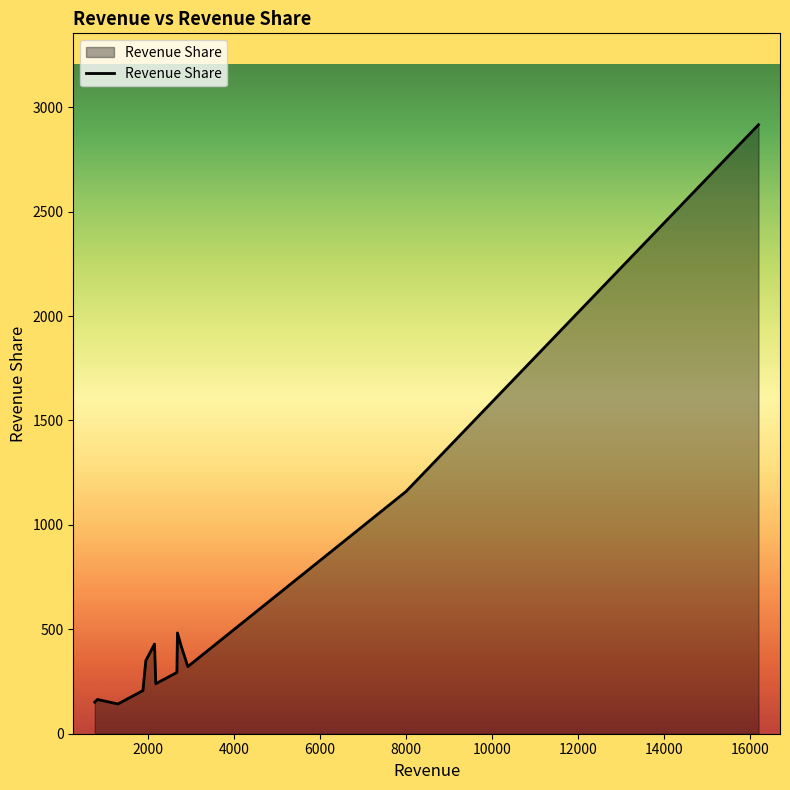

What is the greatest value displayed?

2916.0